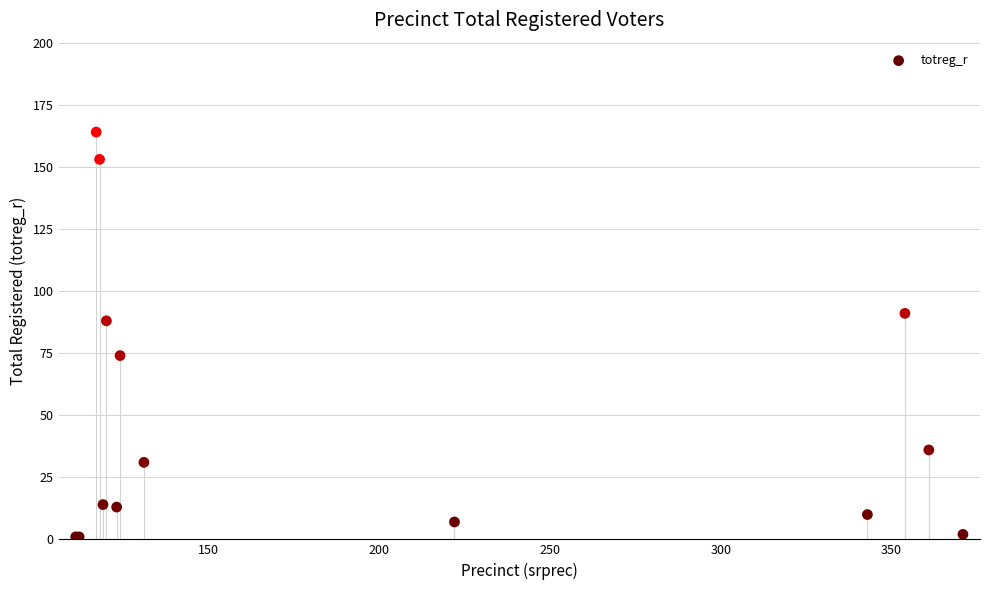

What Y value in the scatter plot is closest to 82?

88